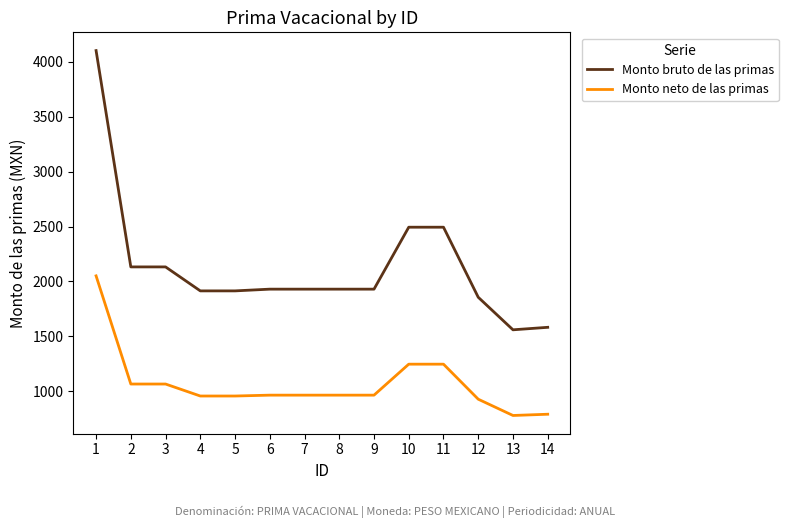

What is the average value of the Monto neto de las primas series?

1067.8